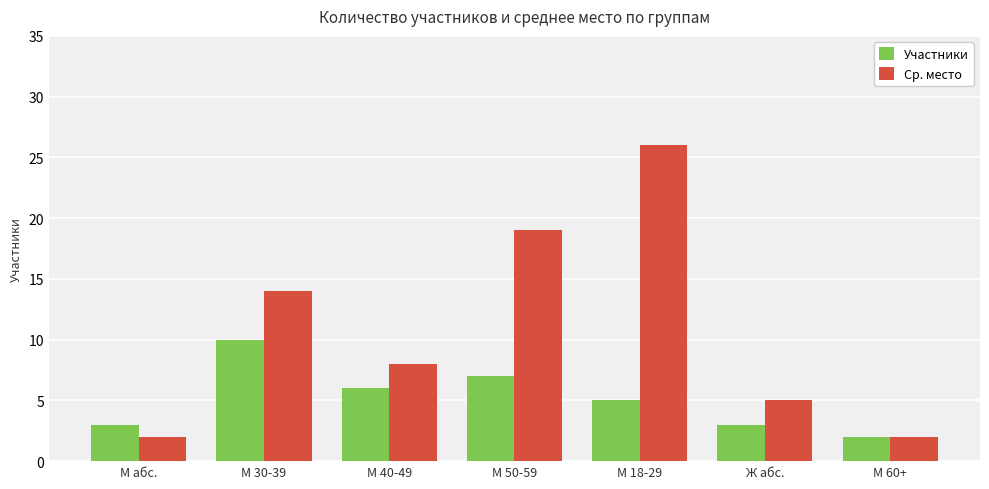

What is the value of the Ср. место bar at the 5th from the left?

26